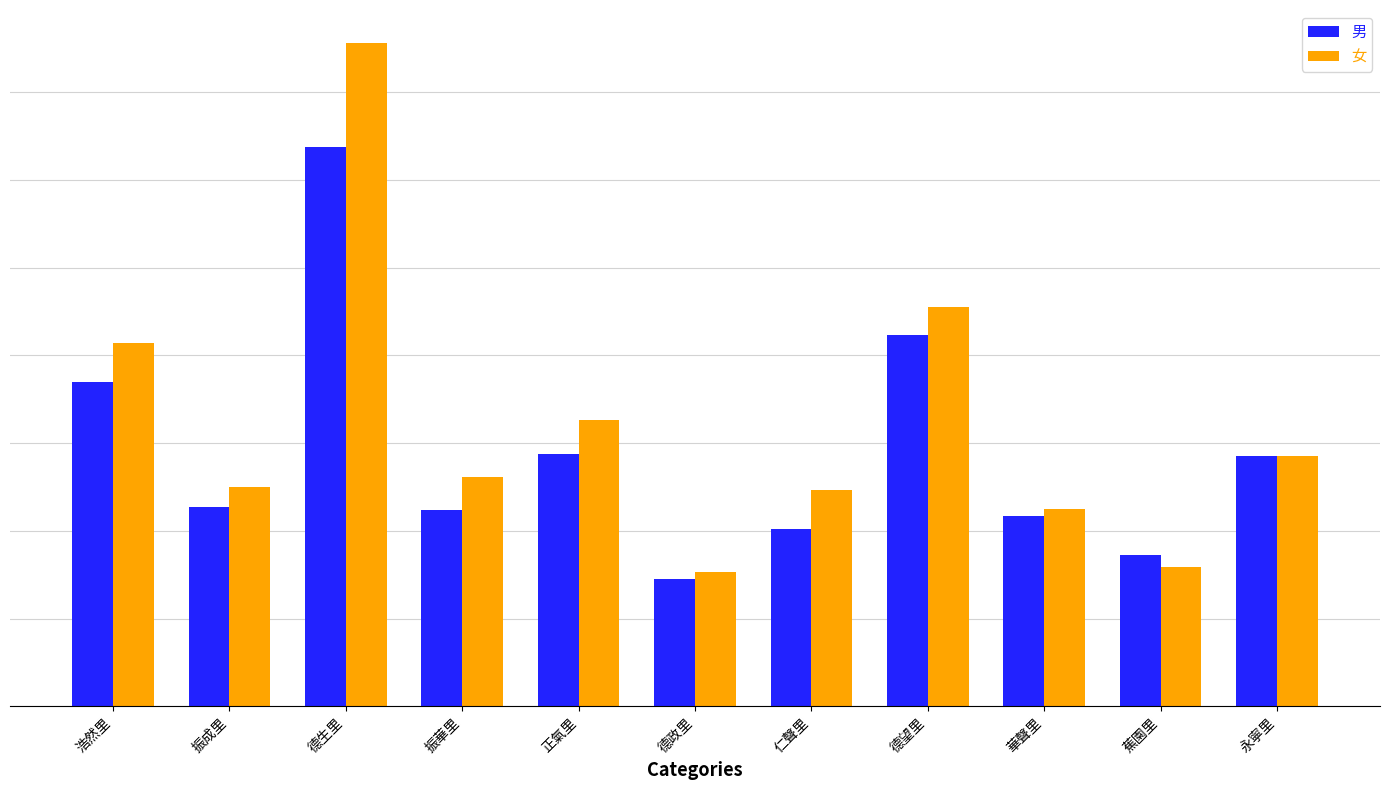

Does the chart contain stacked bars?

No